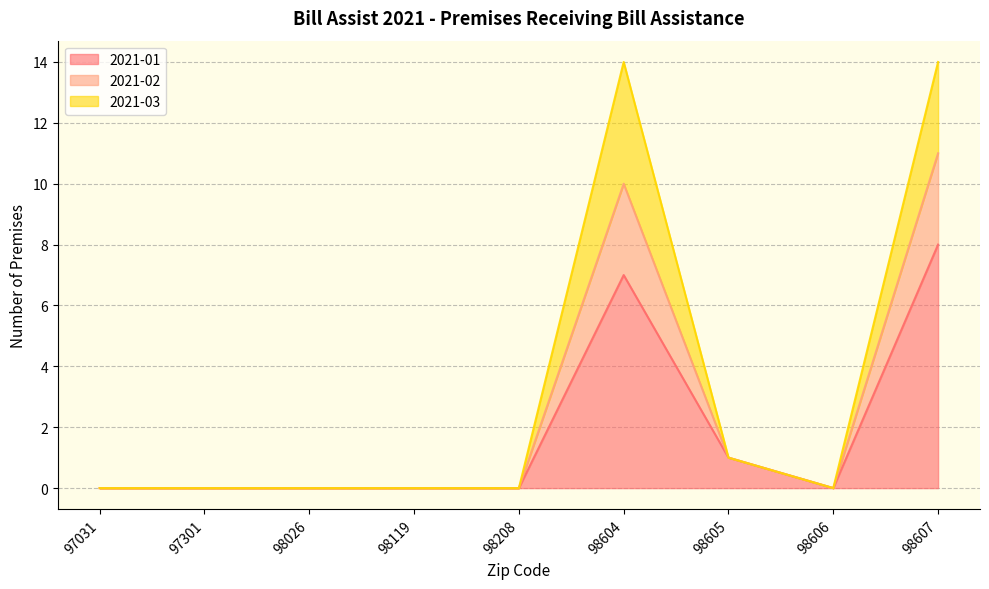

The value of 2021-01 at 98606 is 3. True or false?

False